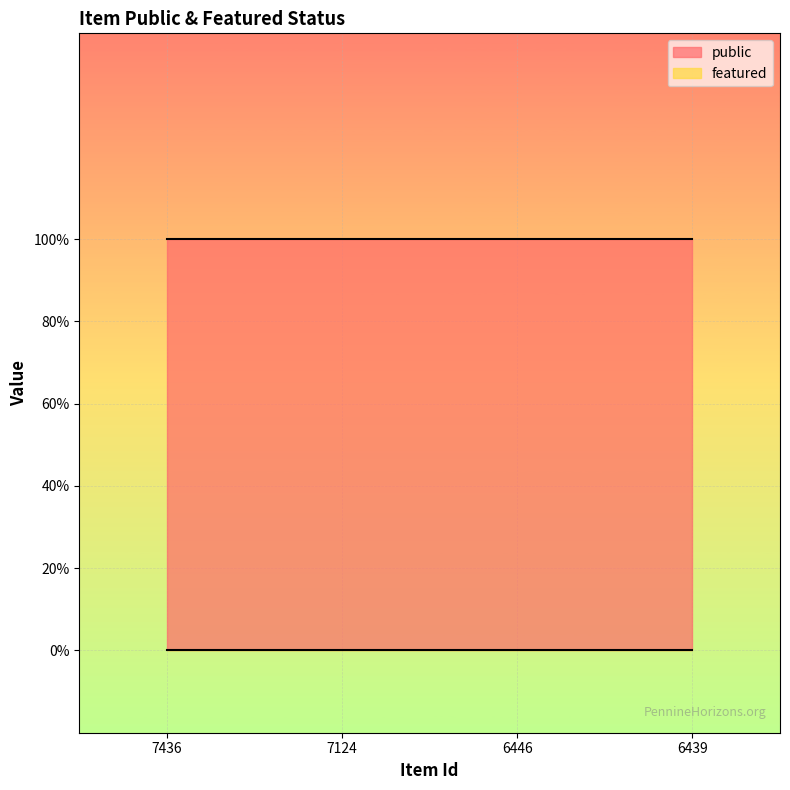

Reading left to right, extract all data points from this chart.

public: 1	1	1	1
featured: 0	0	0	0